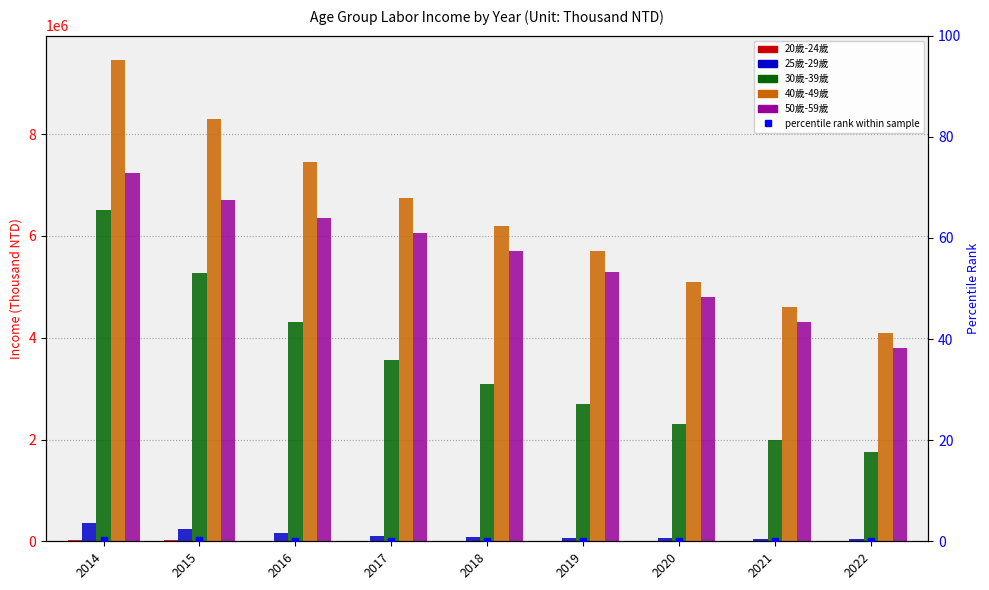

Reading right to left, what are all the values shown in this chart?

20歲-24歲: 2800.0	3200.0	3800.0	4900.0	5800.0	6849.0	9436.0	15906.0	25882.0
25歲-29歲: 40000.0	48000.0	58000.0	72000.0	89000.0	110671.0	166661.0	248083.0	364273.0
30歲-39歲: 1750000.0	2000000.0	2300000.0	2700000.0	3100000.0	3563172.0	4301493.0	5264725.0	6520404.0
40歲-49歲: 4100000.0	4600000.0	5100000.0	5700000.0	6200000.0	6748294.0	7449943.0	8296645.0	9464169.0
50歲-59歲: 3800000.0	4300000.0	4800000.0	5300000.0	5700000.0	6061861.0	6357842.0	6715460.0	7232718.0
percentile rank within sample: 0.0	0.0	0.0	0.1	0.1	0.1	0.1	0.2	0.3